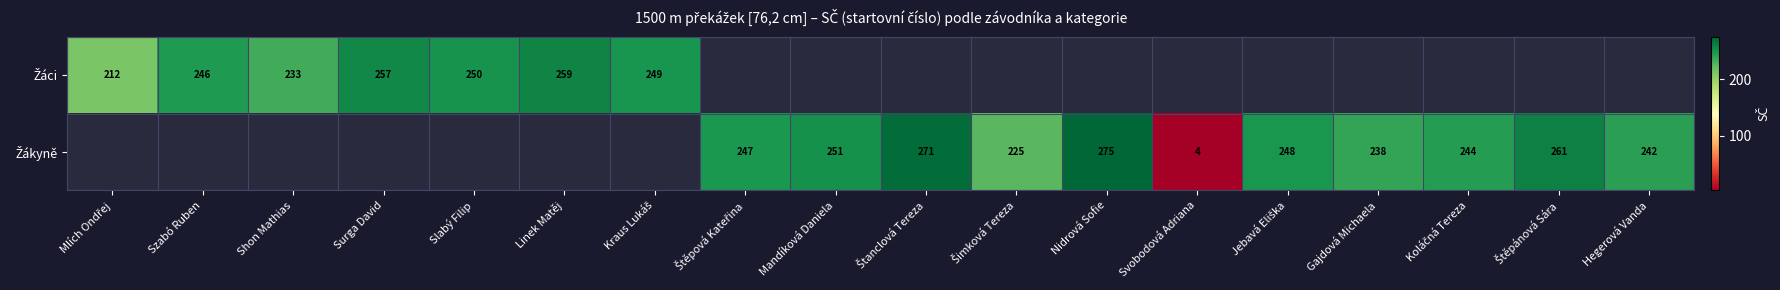

What is the greatest value displayed?

275.0